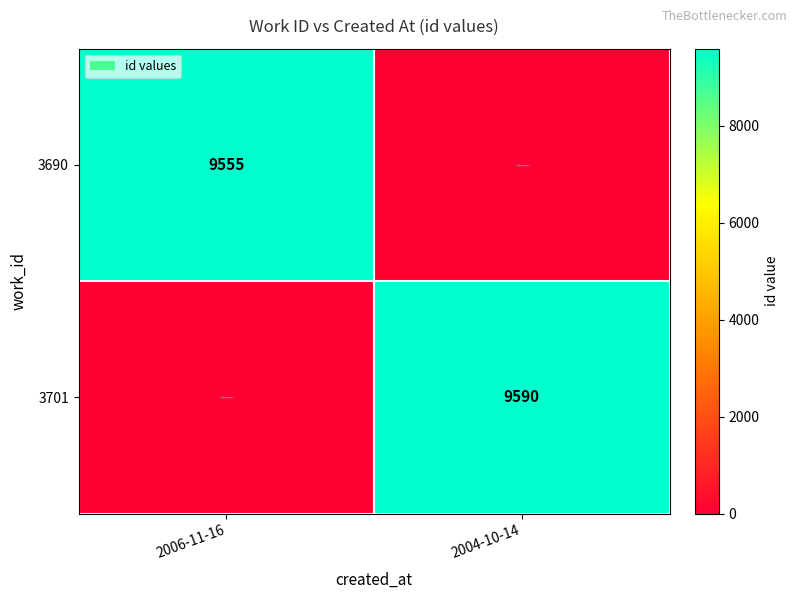

Is it true that 3701 equals 5118 at 2004-10-14?

False